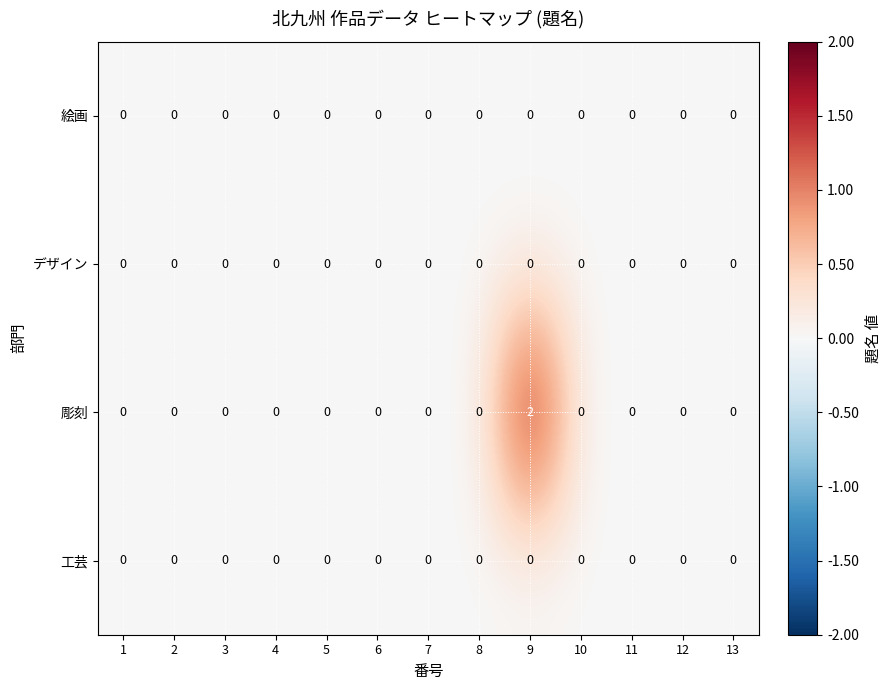

How many categories are shown in the chart?

13